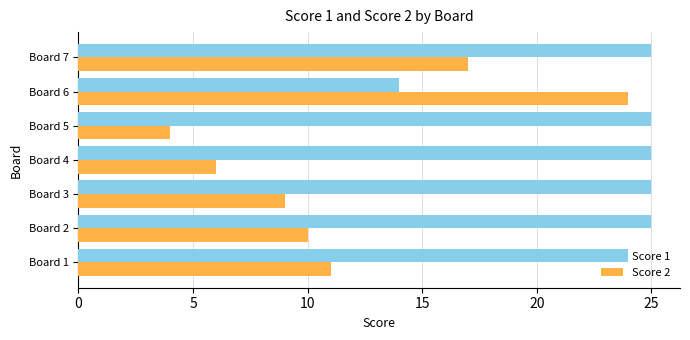

Count the number of categories in the chart.

7